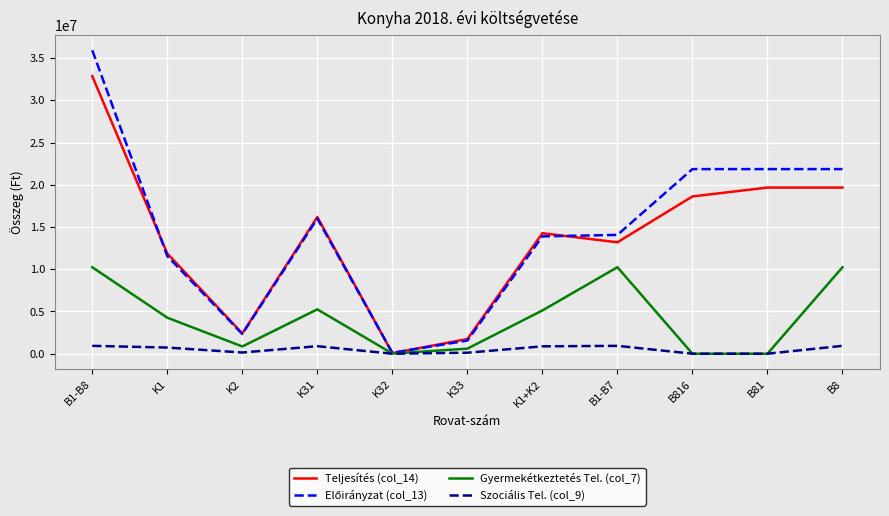

At which category is the sum across all series the highest?

B1-B8